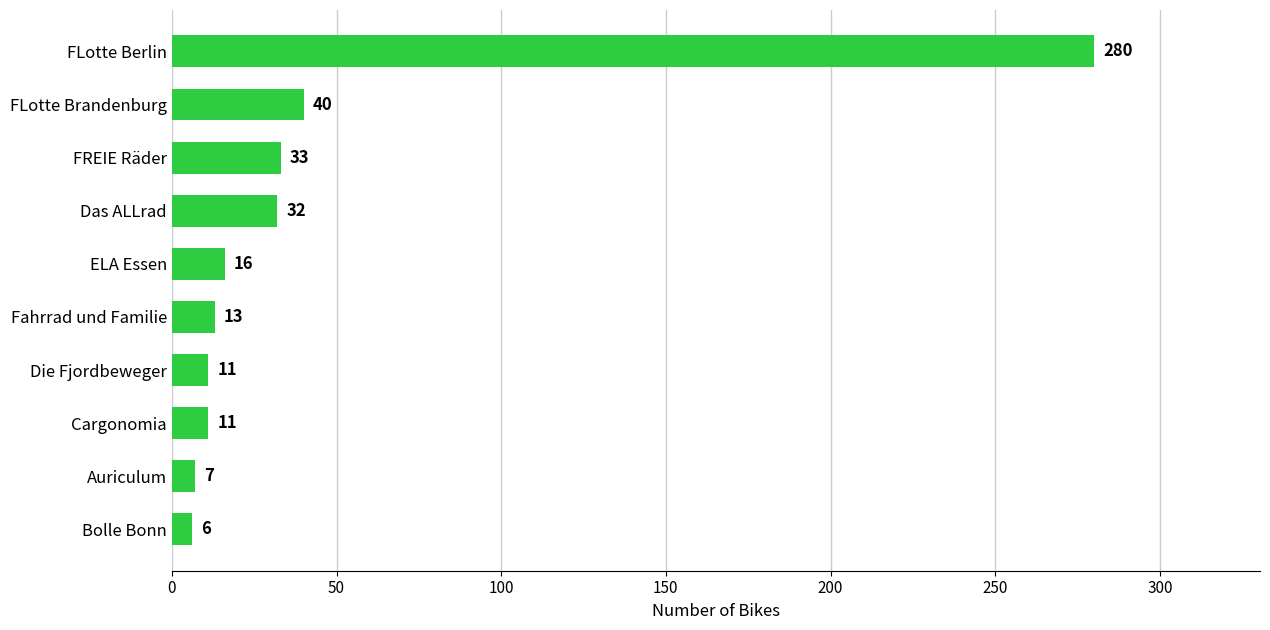

Are the bars horizontal?

Yes